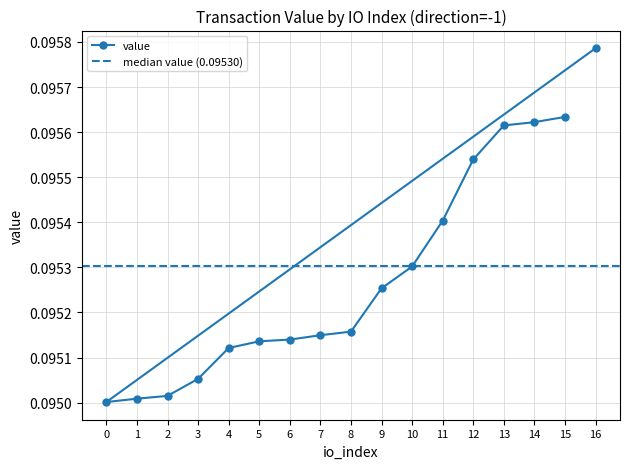

What is the minimum value shown in the chart?

0.1